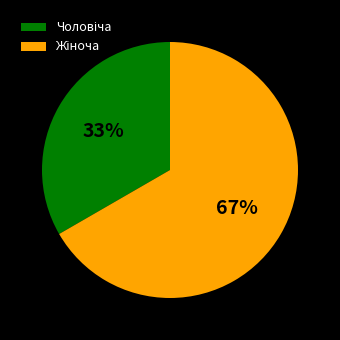

To the nearest percent, what is the average slice percentage?

50%